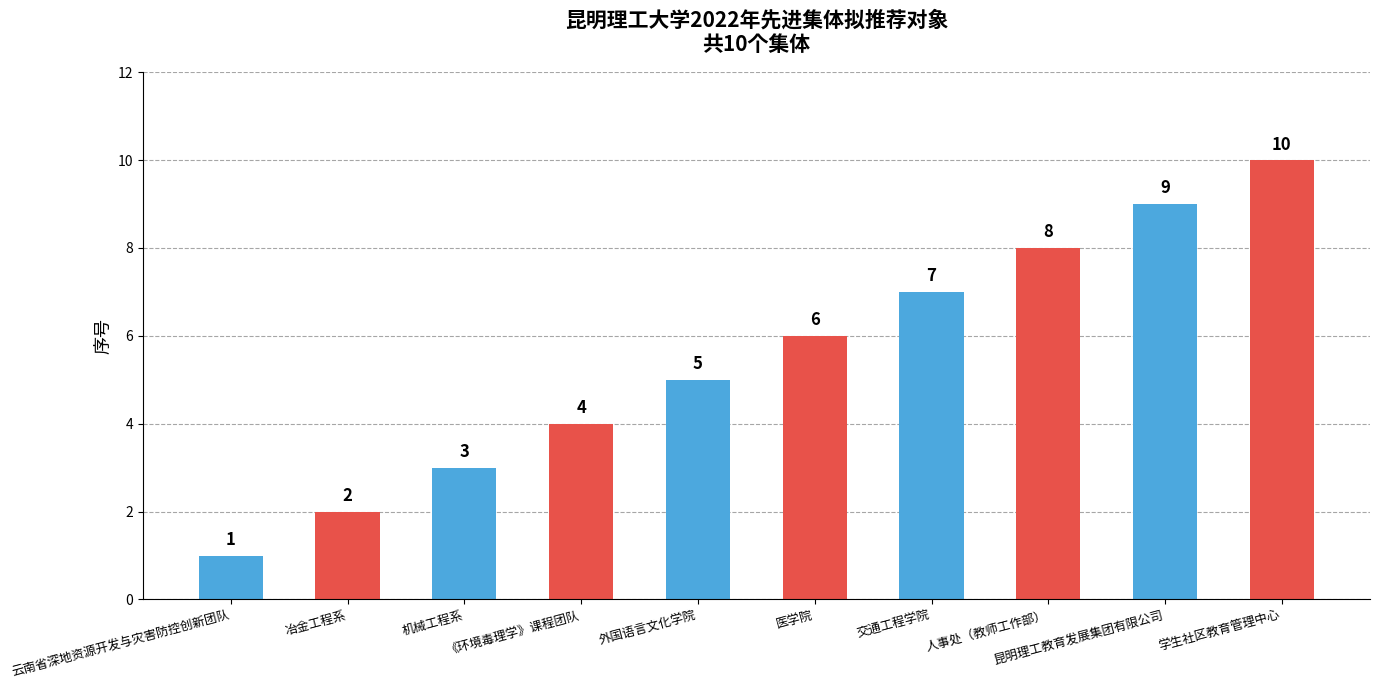

What position from the right is 人事处（教师工作部）?

3